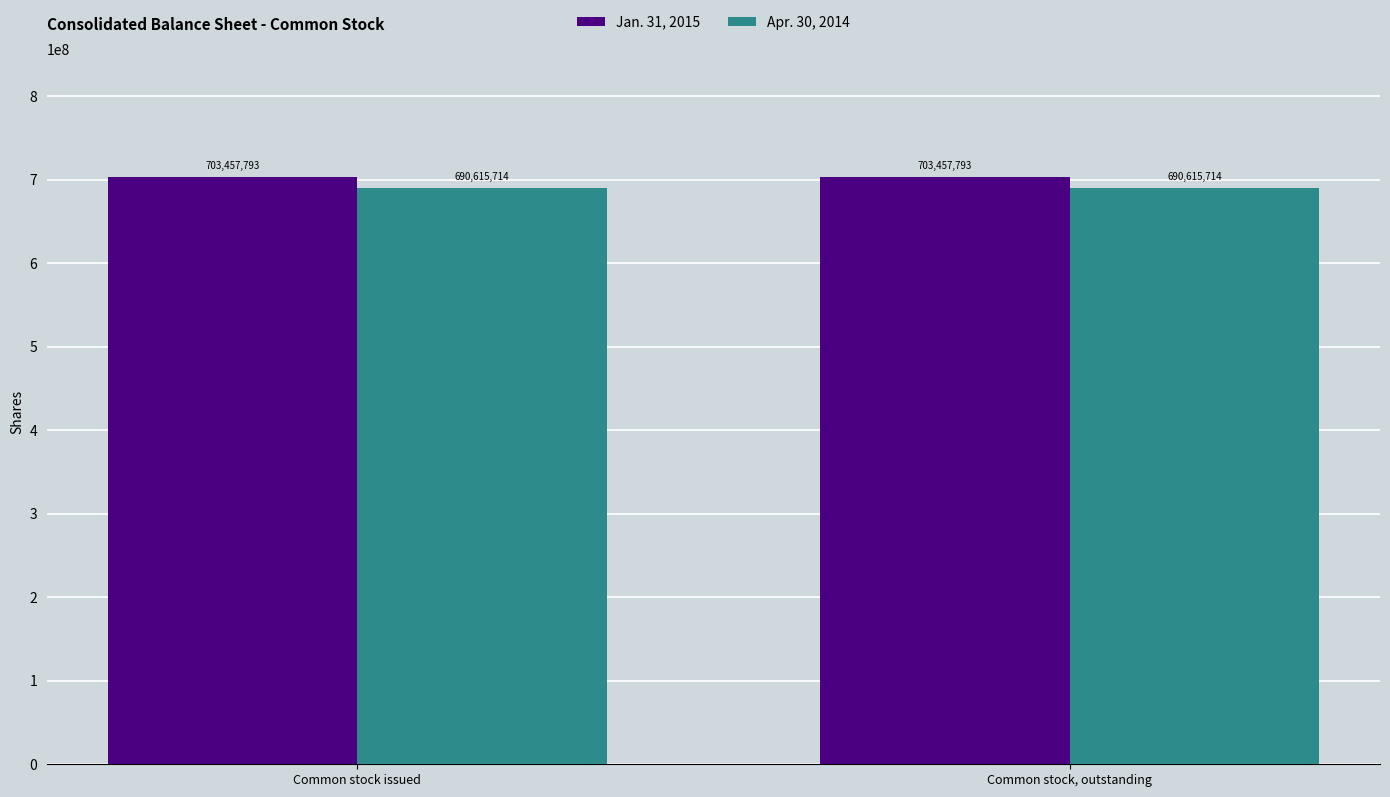

Read the Apr. 30, 2014 value at Common stock issued.

690615714